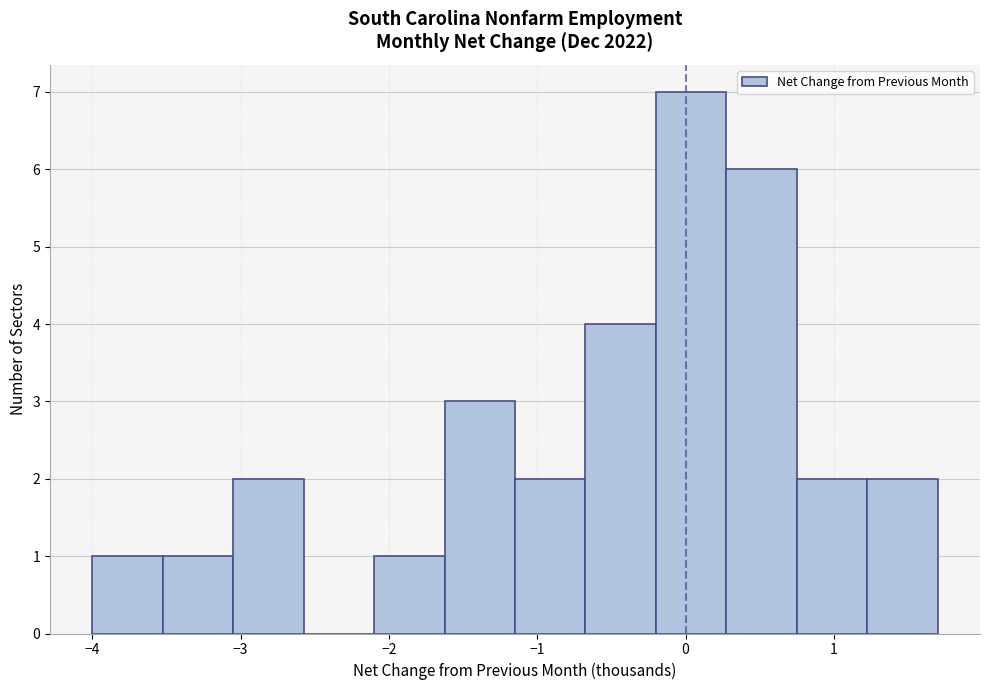

Reading left to right, transcribe this chart: for each bar, give the range it covers on the x-axis and its height. Neither the bar edges nor the heights are printed on the chart, so give them approximately, as read against the axes.

-4.0 to -3.5: 1
-3.5 to -3.0: 1
-3.0 to -2.6: 2
-2.6 to -2.1: 0
-2.1 to -1.6: 1
-1.6 to -1.1: 3
-1.1 to -0.7: 2
-0.7 to -0.2: 4
-0.2 to 0.3: 7
0.3 to 0.8: 6
0.8 to 1.2: 2
1.2 to 1.7: 2